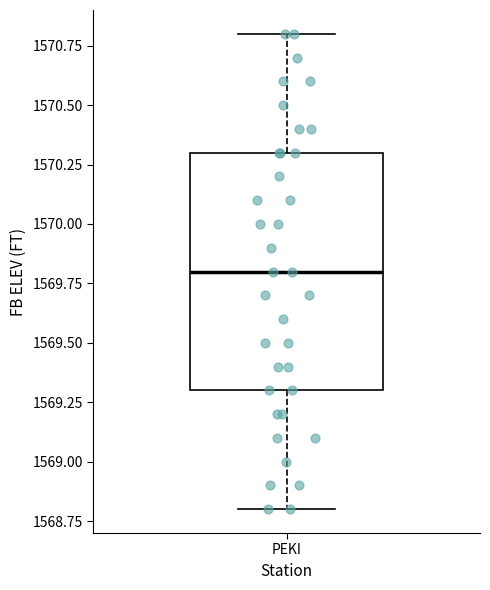

Where does the median line of the box for PEKI sit on the y-axis? The values are not printed on the chart, so give them approximately, as read against the axis.

1569.8